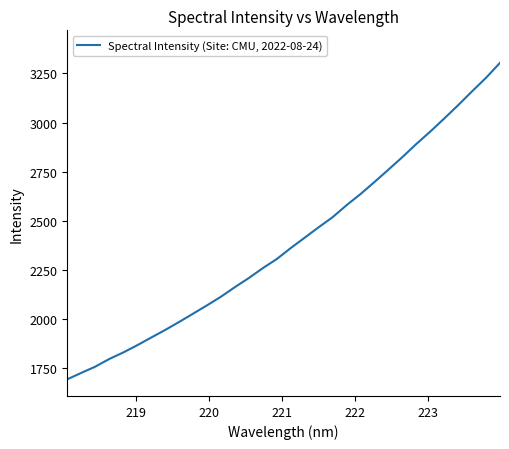

What is the difference between the maximum and minimum values?

1609.4